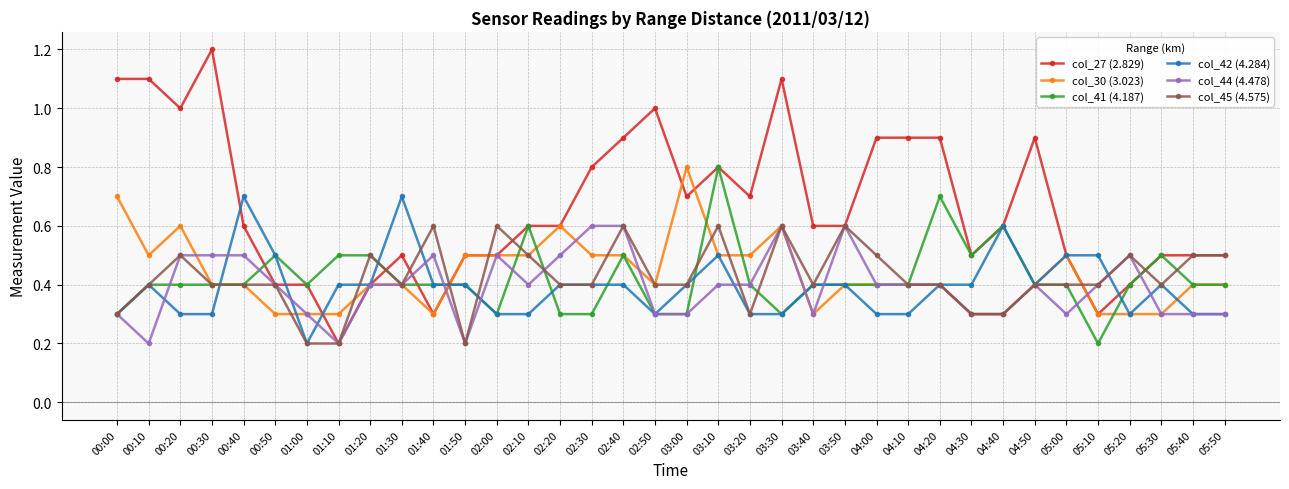

Where is the first local maximum for col_42 (4.284)?

00:10